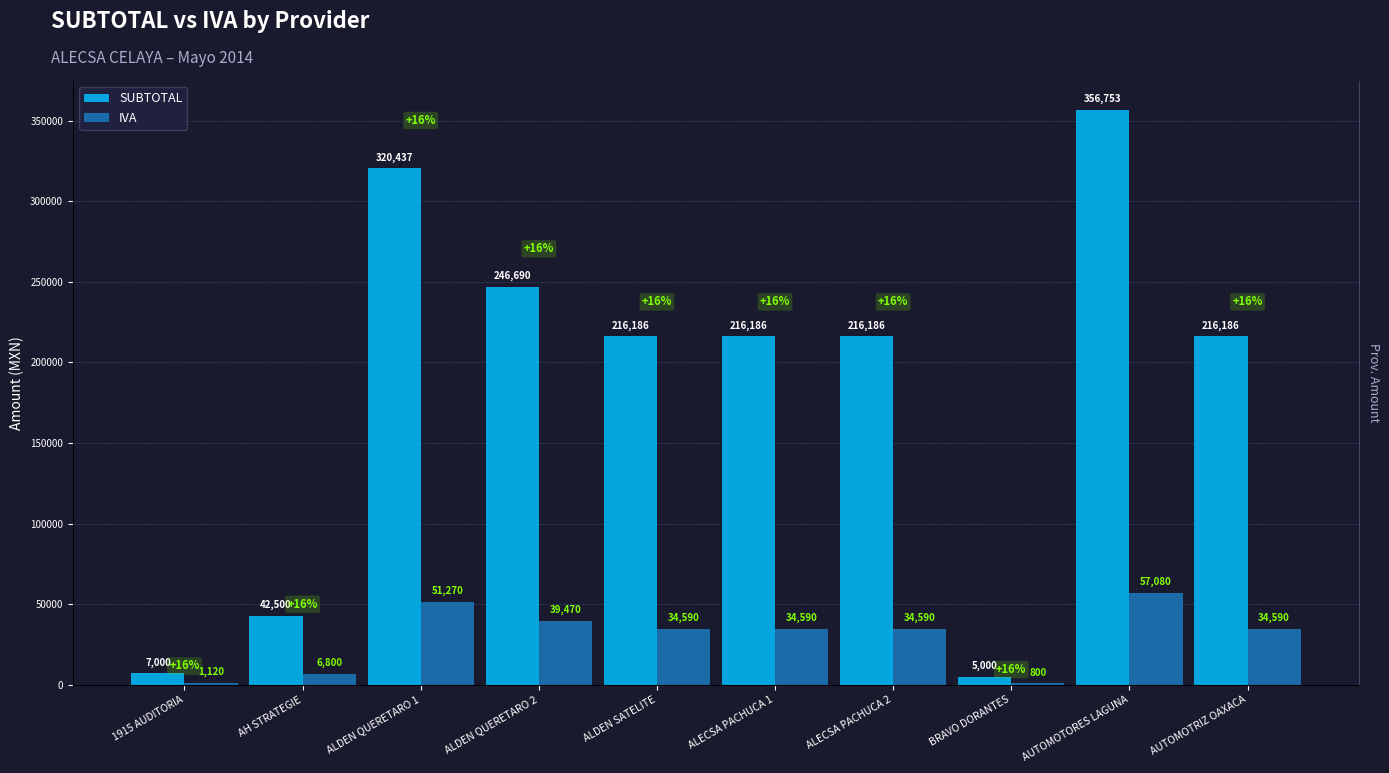

What is the difference between the second highest and second lowest values in the IVA series?

50149.9